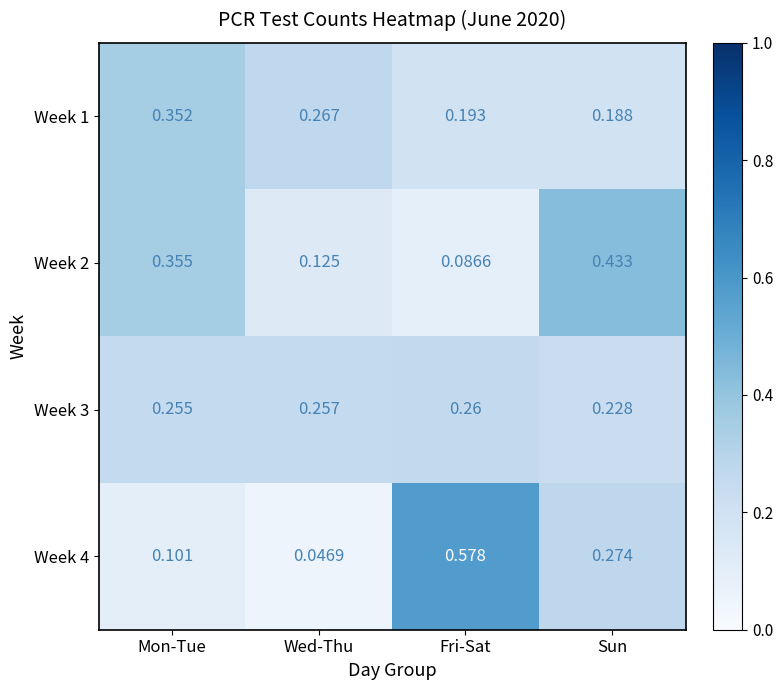

List the labels in order of Week 4 value, smallest first.

Wed-Thu, Mon-Tue, Sun, Fri-Sat